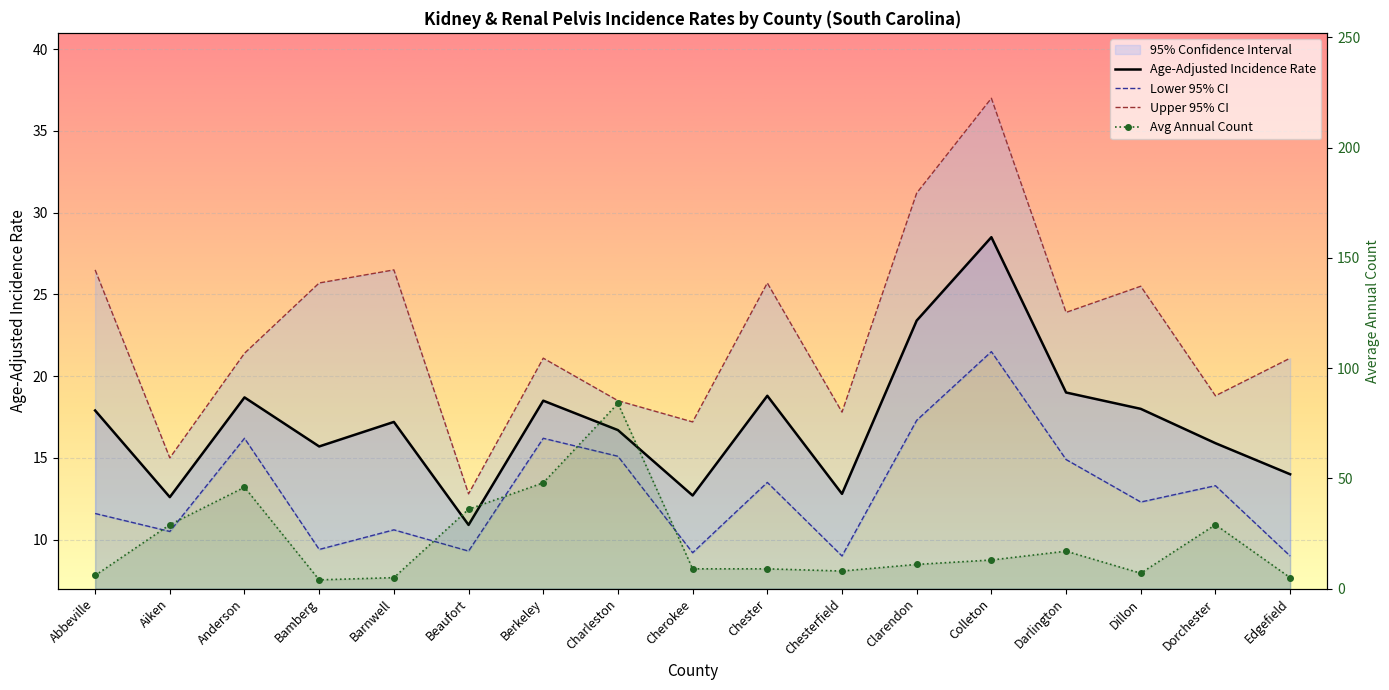

Where do Avg Annual Count and Age-Adjusted Rate first cross each other?

Abbeville and Aiken